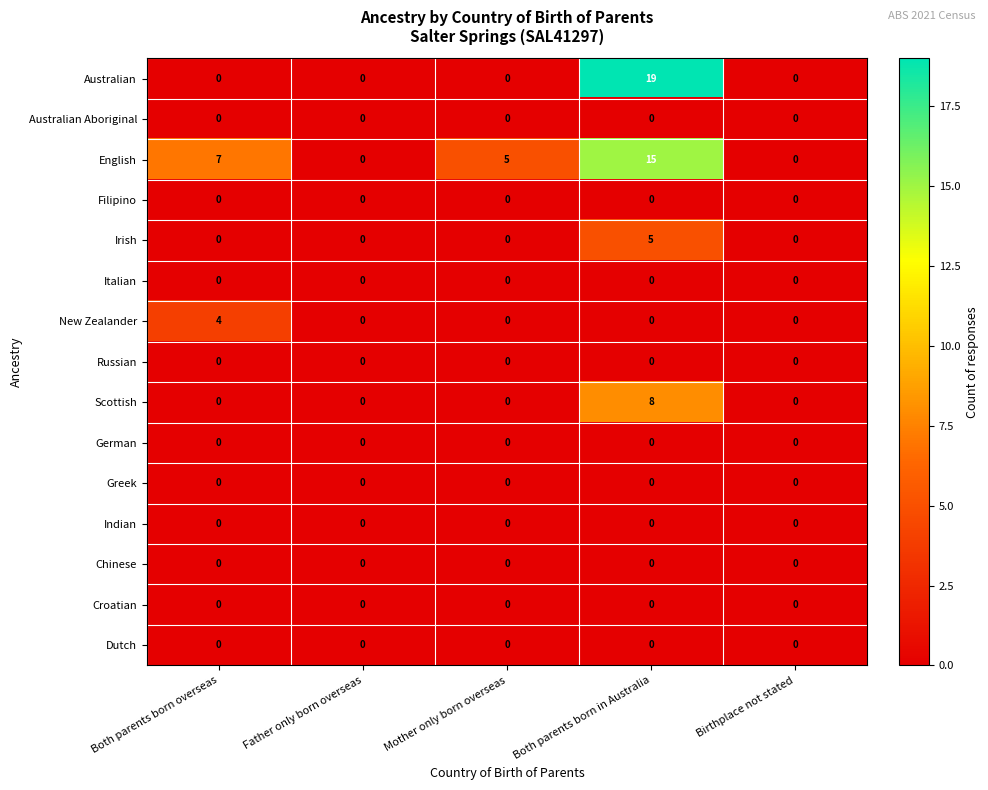

Count the Scottish values in the range 0 to 1.

4